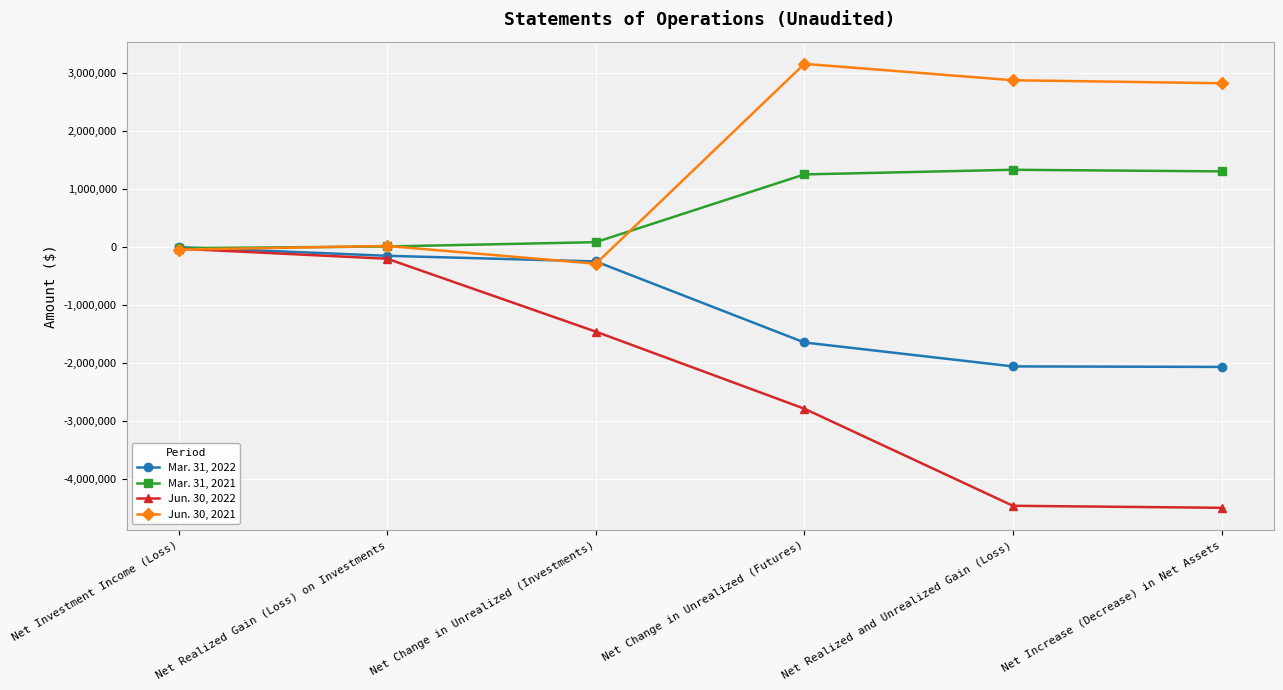

What is the sum of the Mar. 31, 2021 values at Net Realized Gain (Loss) on Investments and Net Realized and Unrealized Gain (Loss)?

1328002